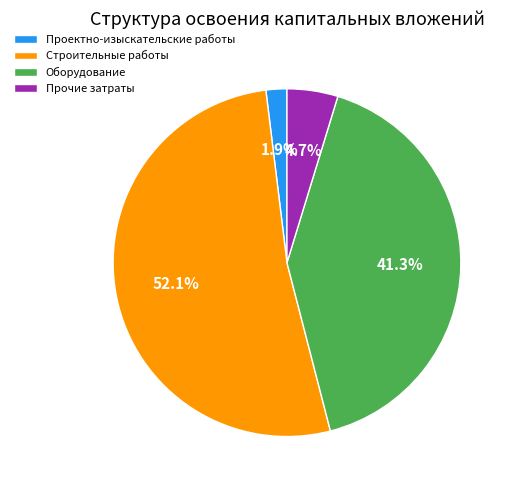

The Строительные работы slice represents 58% of the pie. True or false?

False